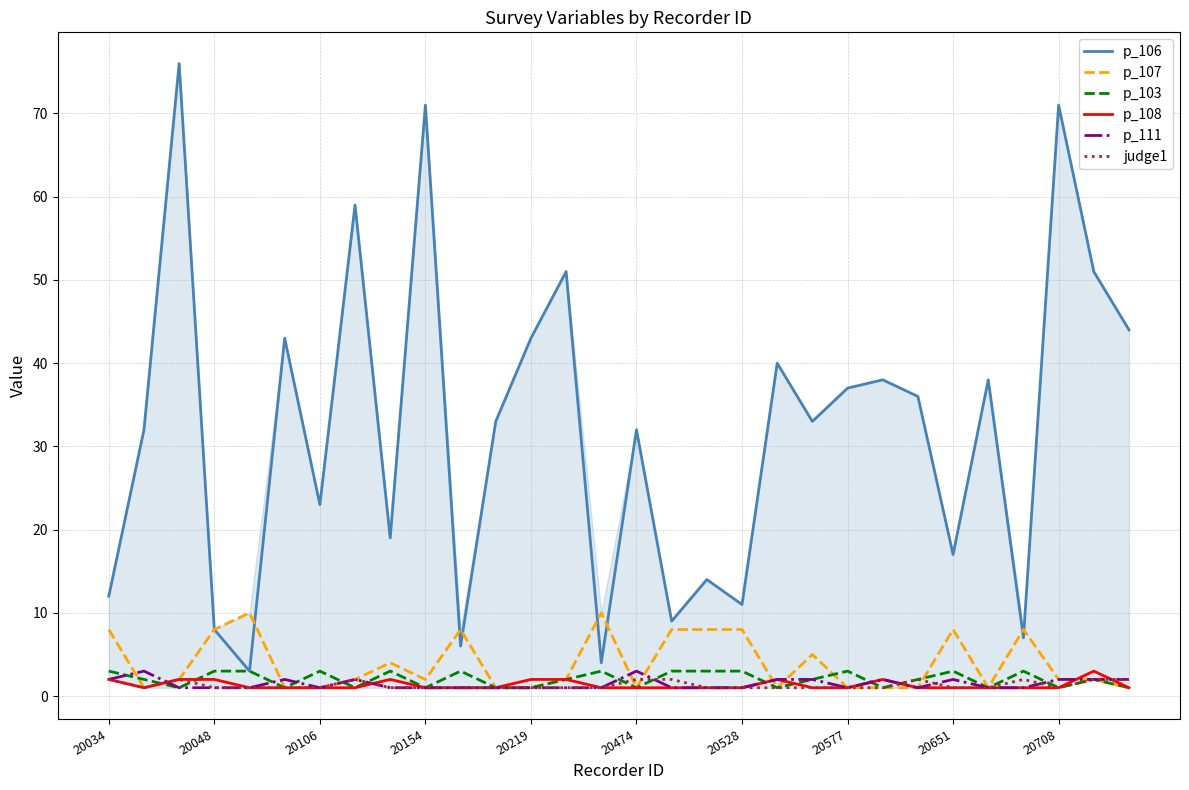

What is the maximum value shown in the chart?

76